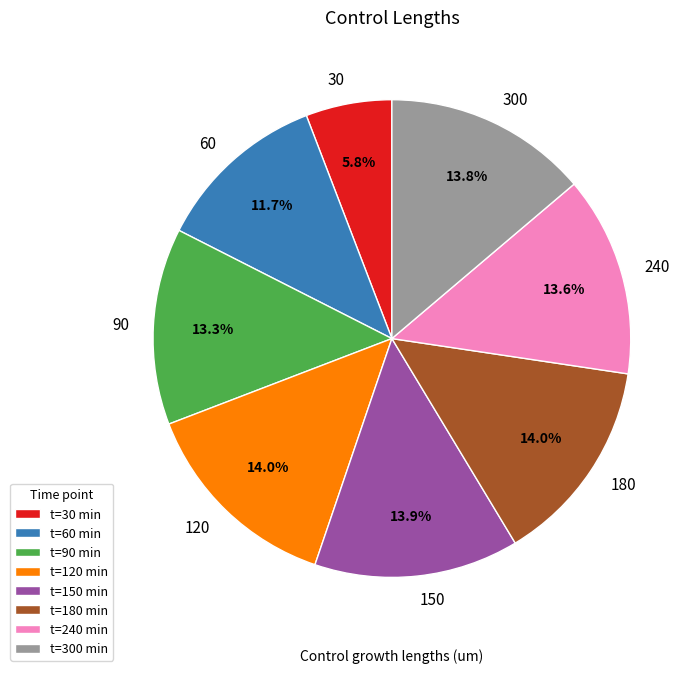

To the nearest percent, what is the combined percentage of 180 and 300?

28%